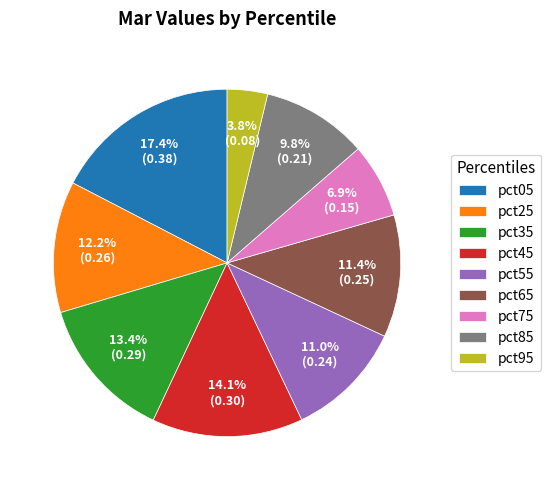

Between pct45 and pct75, which is larger?

pct45